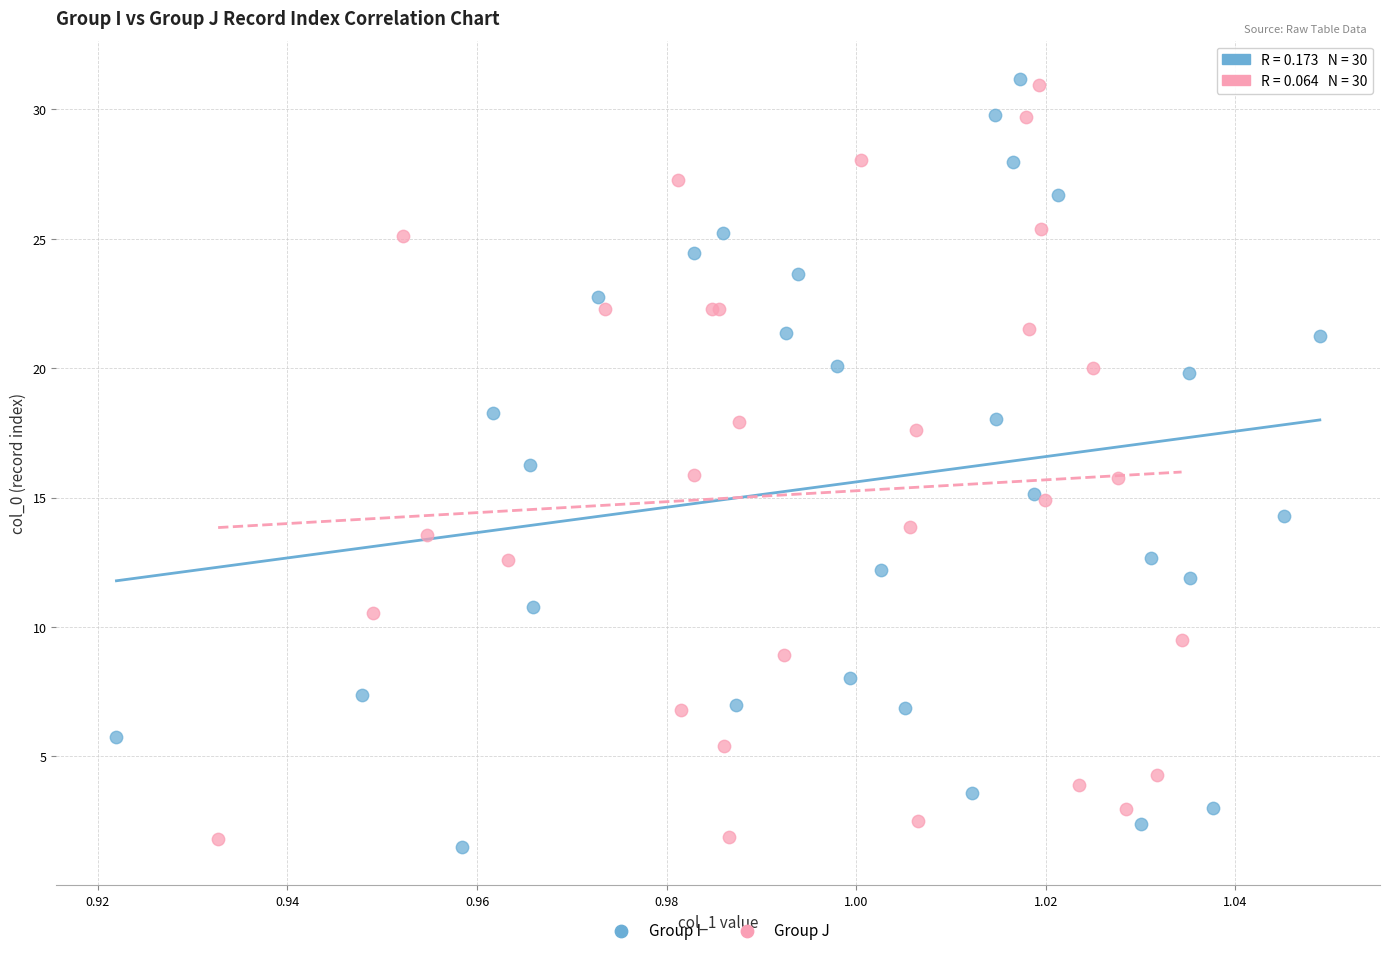

What are all the series names shown in the legend?

Group I, Group J